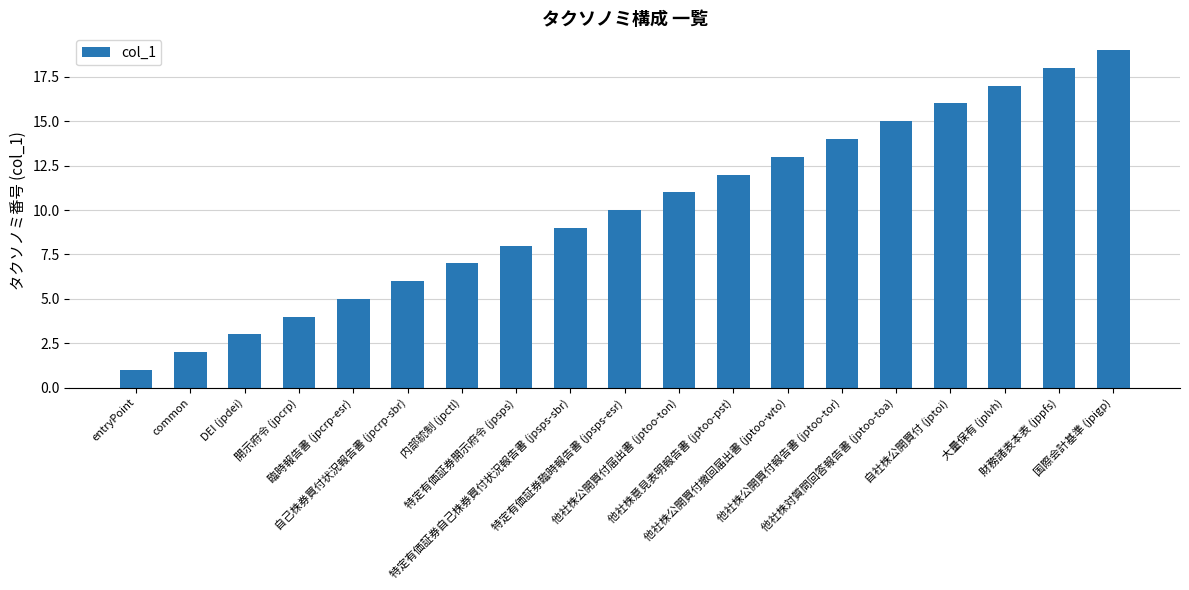

Is it true that the value at 財務諸表本表 (jppfs) is 18?

True